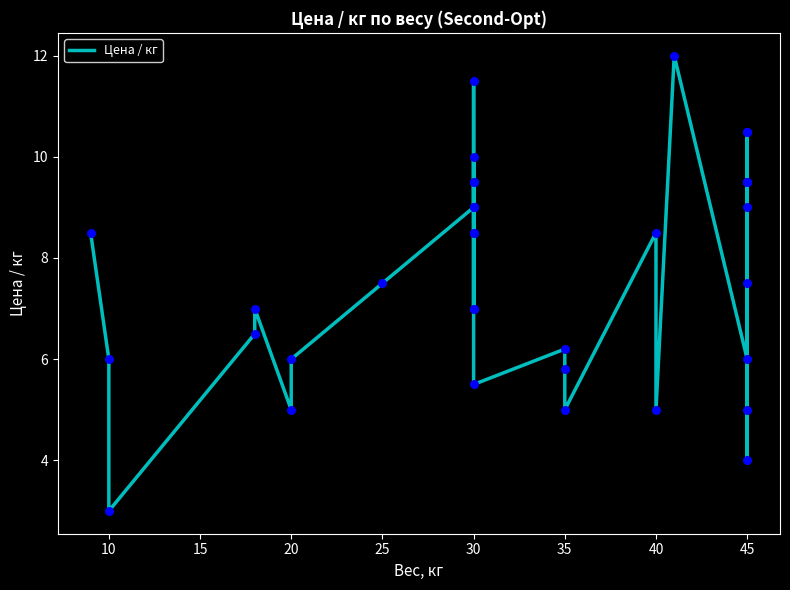

What is the change in value from 20 to 40?

+3.5